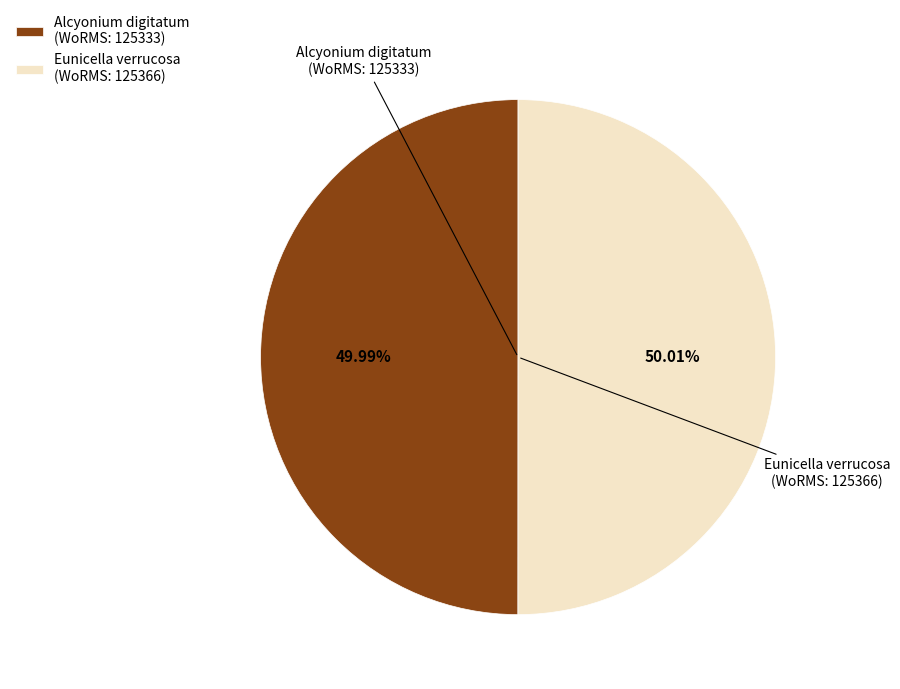

Do Alcyonium digitatum (WoRMS: 125333) and Eunicella verrucosa (WoRMS: 125366) together represent more than half of the pie?

Yes